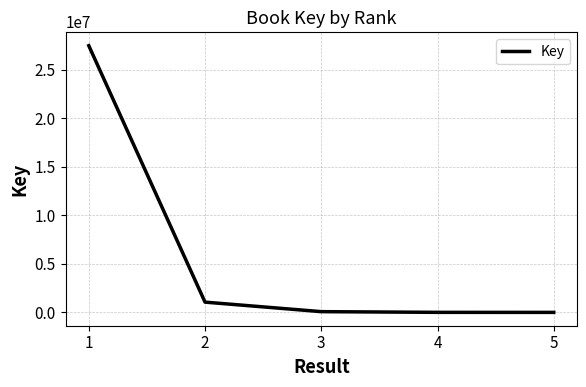

Is it true that the value at 2 is 1058509?

True